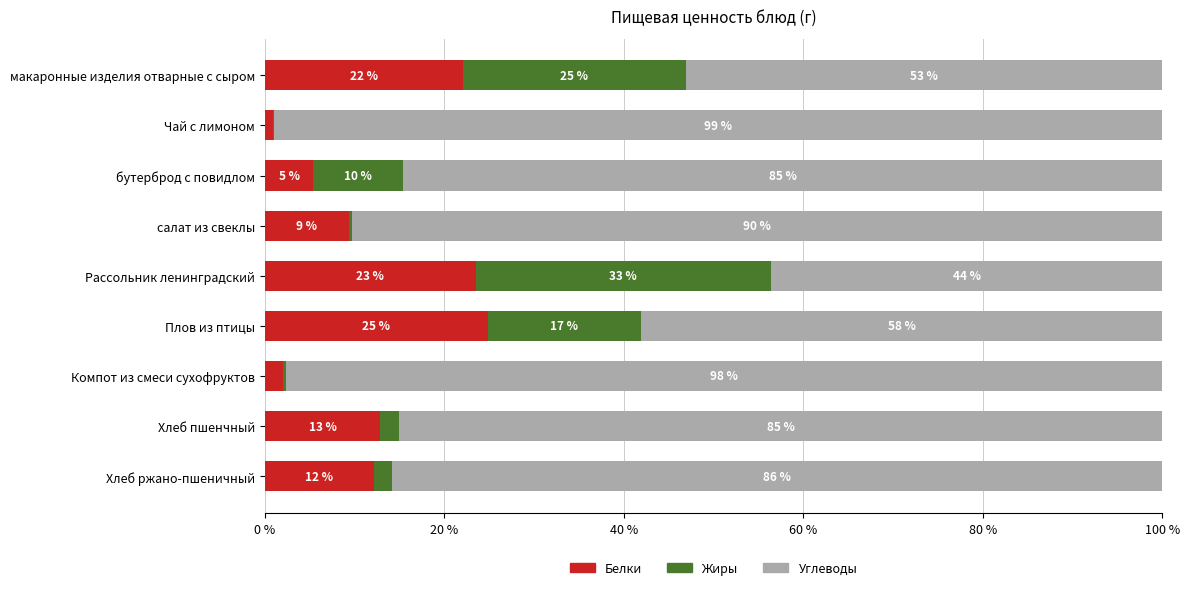

What is the maximum value for Белки?

24.9